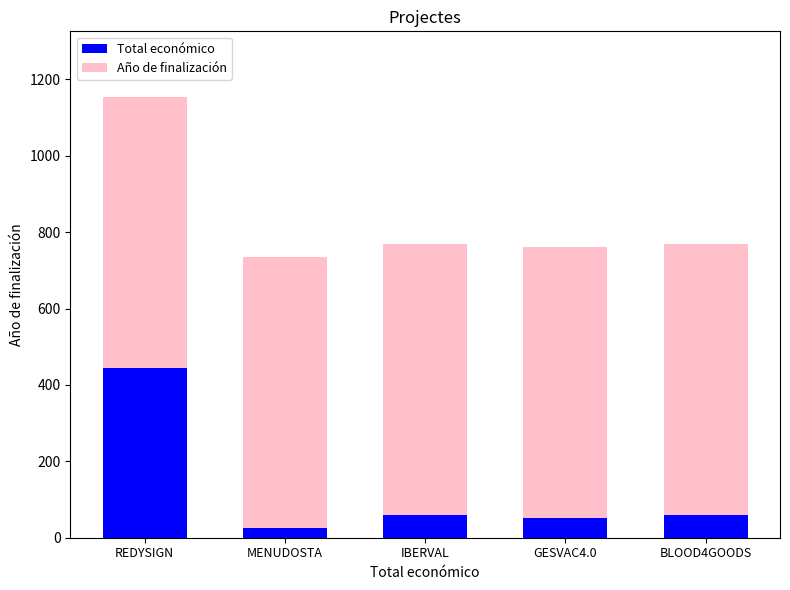

What is the minimum value for Total económico?

25.0